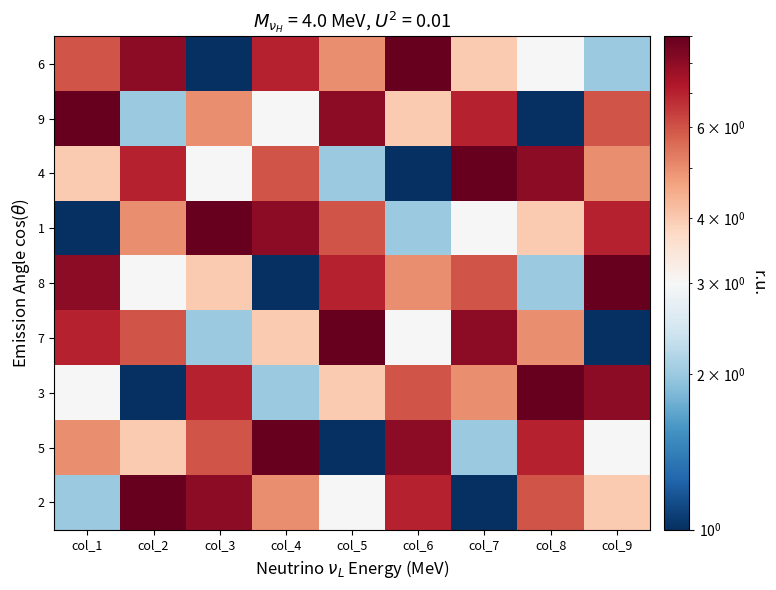

Which series changed the most between col_3 and col_5?

7